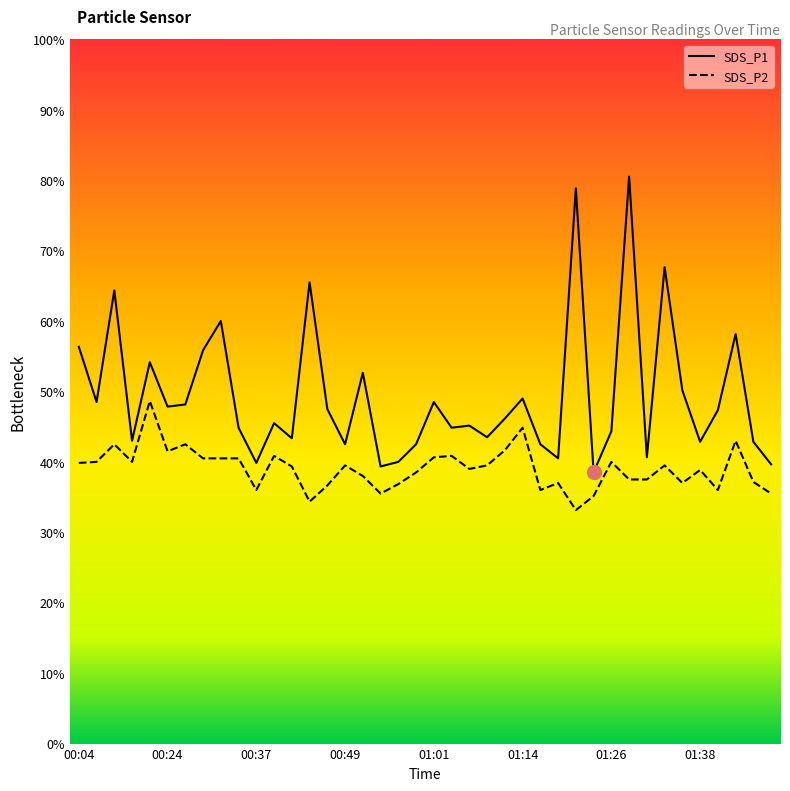

Reading left to right, extract all data points from this chart.

SDS_P1: 00:04=11.3	00:14=9.7	00:17=12.9	00:19=8.6	00:22=10.8	00:24=9.6	00:27=9.6	00:29=11.2	00:32=12.0	00:34=9.0	00:37=8.0	00:39=9.1	00:41=8.7	00:44=13.1	00:46=9.5	00:49=8.5	00:51=10.5	00:54=7.9	00:56=8.0	00:59=8.5	01:01=9.7	01:04=9.0	01:06=9.0	01:09=8.7	01:11=9.2	01:14=9.8	01:16=8.5	01:19=8.1	01:21=15.8	01:23=7.7	01:26=8.9	01:28=16.1	01:31=8.1	01:33=13.5	01:36=10.0	01:38=8.6	01:41=9.5	01:43=11.6	01:46=8.6	01:49=7.9
SDS_P2: 00:04=8.0	00:14=8.0	00:17=8.5	00:19=8.0	00:22=9.7	00:24=8.3	00:27=8.5	00:29=8.1	00:32=8.1	00:34=8.1	00:37=7.2	00:39=8.2	00:41=7.9	00:44=6.9	00:46=7.3	00:49=7.9	00:51=7.6	00:54=7.1	00:56=7.4	00:59=7.7	01:01=8.1	01:04=8.2	01:06=7.8	01:09=7.9	01:11=8.3	01:14=9.0	01:16=7.2	01:19=7.4	01:21=6.6	01:23=7.0	01:26=8.0	01:28=7.5	01:31=7.5	01:33=7.9	01:36=7.4	01:38=7.8	01:41=7.2	01:43=8.6	01:46=7.4	01:49=7.1